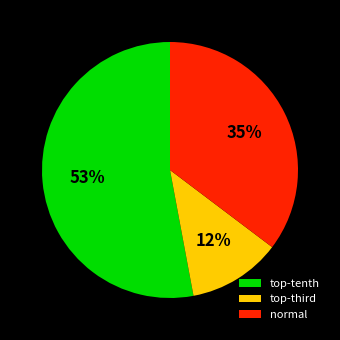

Is it true that normal is 45% of the pie?

False